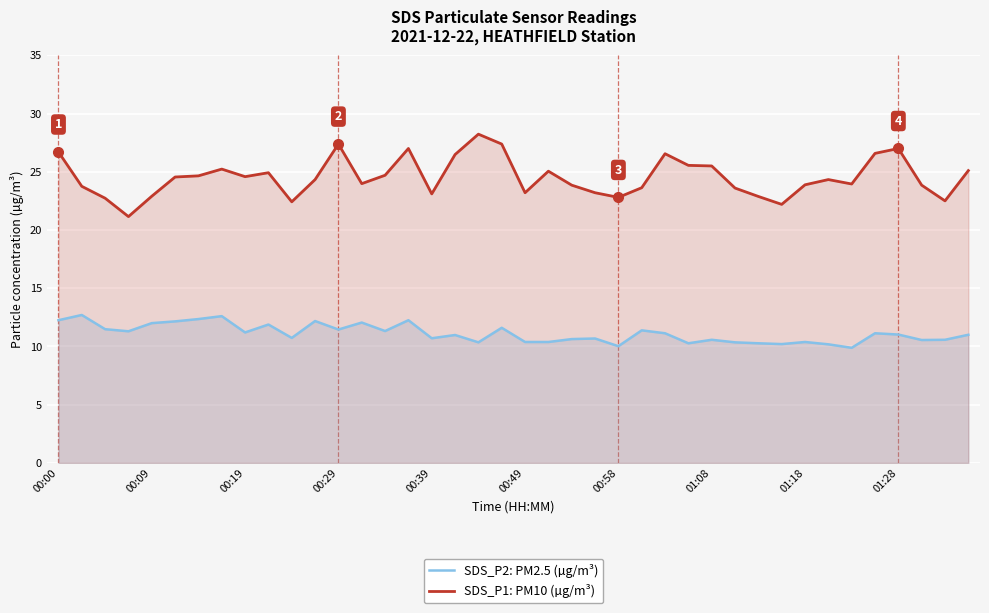

Reading left to right, extract all data points from this chart.

SDS_P2: PM2.5 (µg/m³): 12.2	12.7	11.5	11.3	12.0	12.2	12.3	12.6	11.2	11.9	10.7	12.2	11.4	12.1	11.3	12.2	10.7	11.0	10.3	11.6	10.4	10.4	10.6	10.7	10.0	11.4	11.1	10.3	10.6	10.3	10.3	10.2	10.4	10.2	9.9	11.1	11.0	10.6	10.6	11.0
SDS_P1: PM10 (µg/m³): 26.7	23.8	22.7	21.1	22.9	24.6	24.6	25.2	24.6	24.9	22.4	24.3	27.4	24.0	24.7	27.0	23.1	26.5	28.2	27.4	23.2	25.1	23.9	23.2	22.8	23.6	26.6	25.6	25.5	23.6	22.9	22.2	23.9	24.3	23.9	26.6	27.0	23.9	22.5	25.1